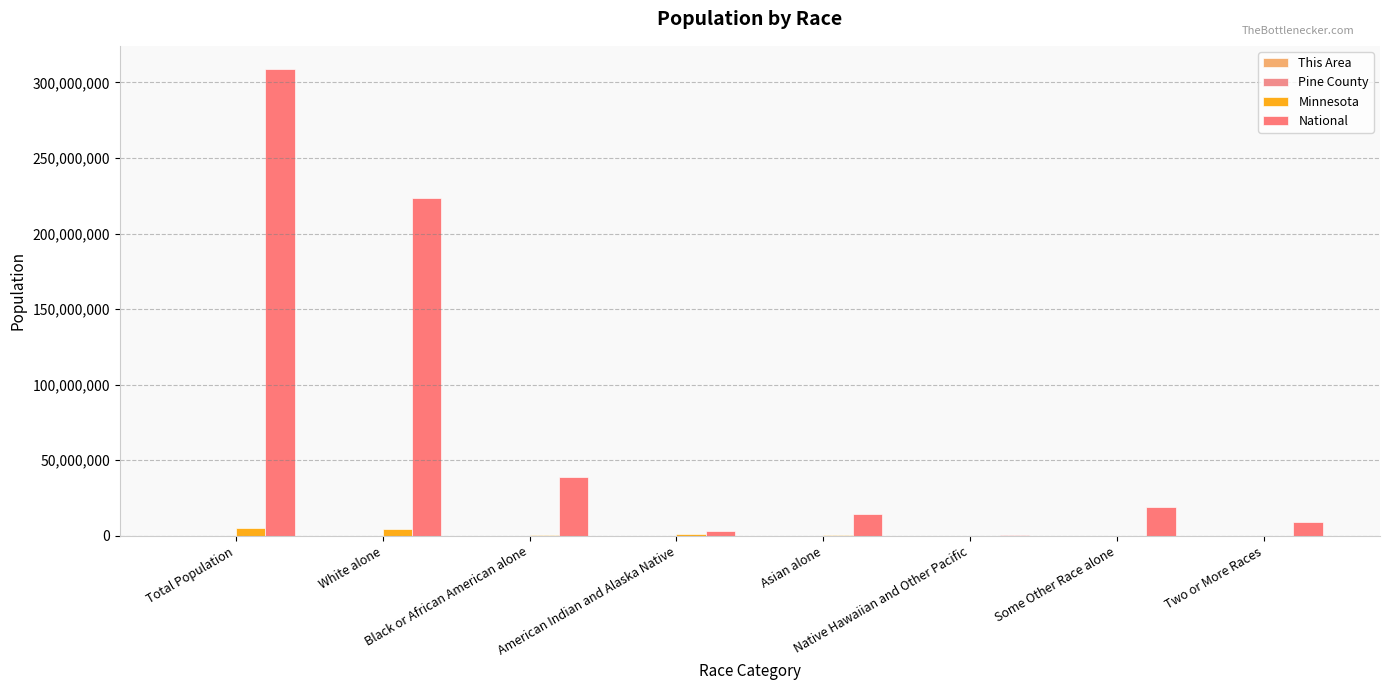

Reading right to left, list all the values displayed in this chart.

This Area: 3	0	0	0	2921	3	307	315
Pine County: 558	188	8	131	60916	597	27347	29750
Minnesota: 125145	103000	2156	214234	916248	412274	4524062	5303925
National: 9009073	19107368	540013	14674252	2932248	38929319	223553265	308745538